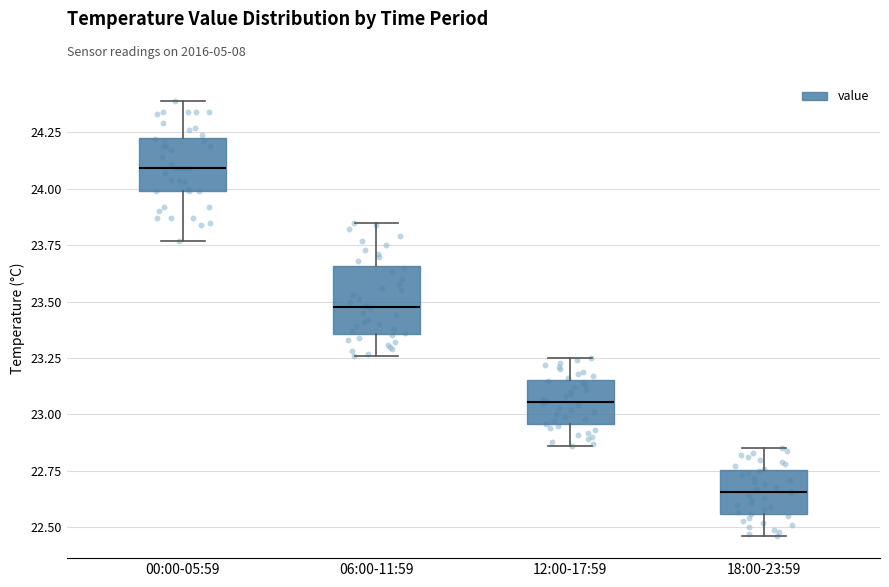

Which box is the tallest, from its lower edge to its upper edge?

06:00-11:59